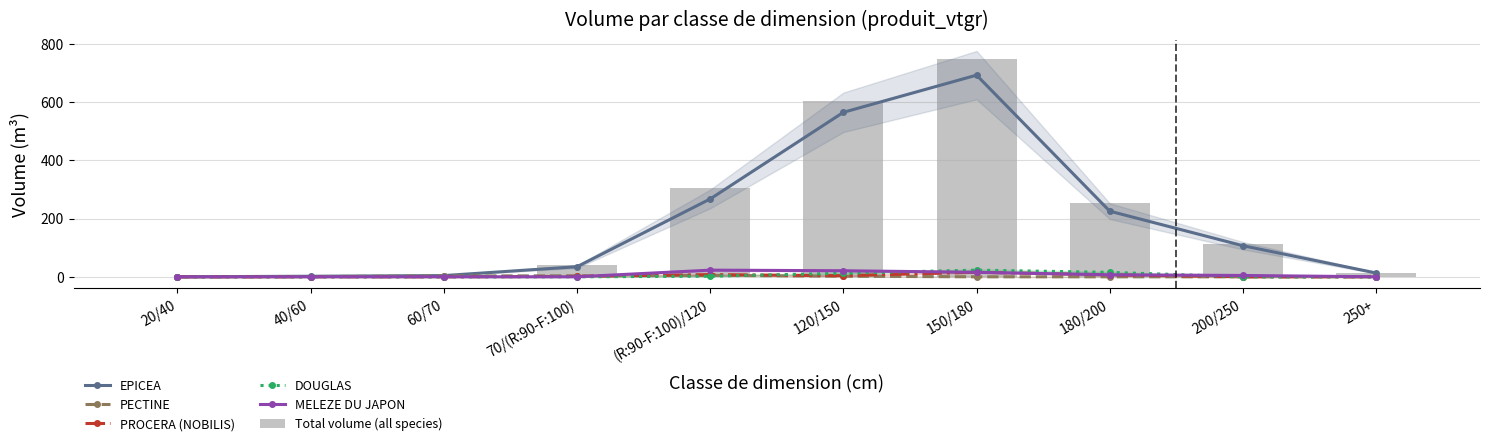

Between (R:90-F:100)/120 and 180/200, which series saw the biggest shift?

Total volume (all species)